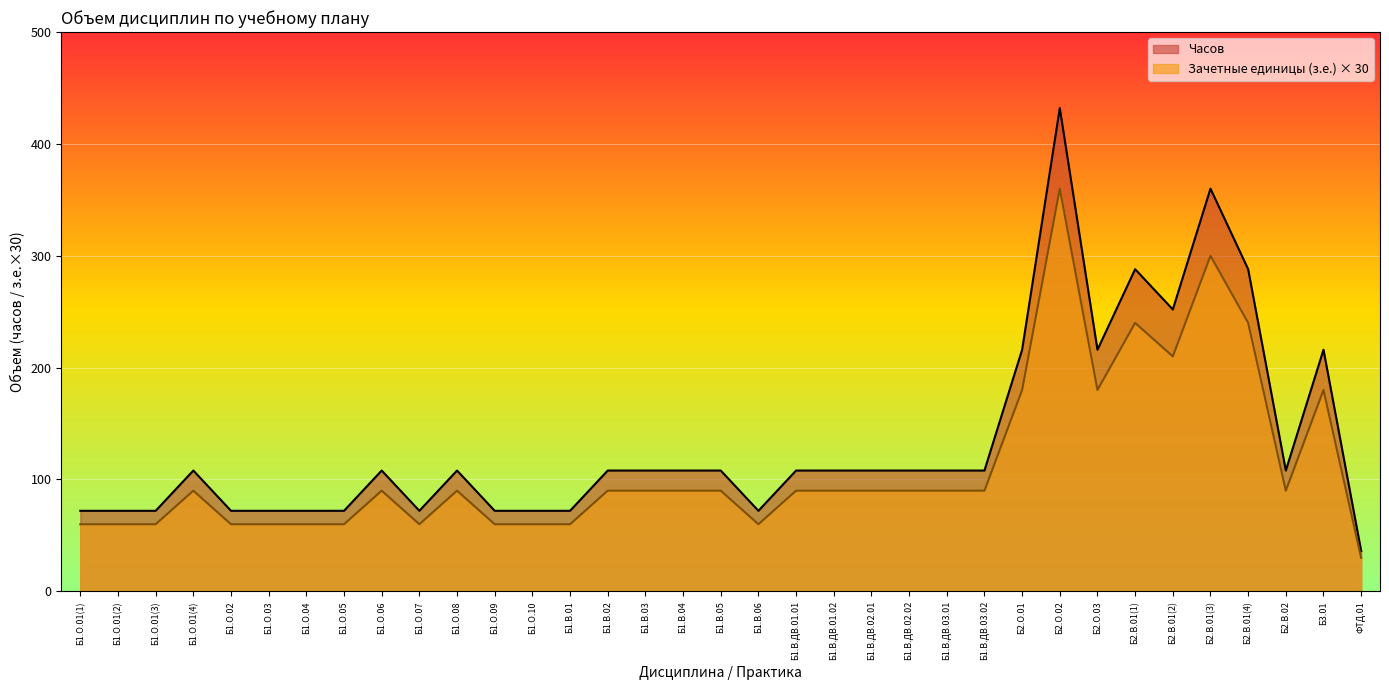

How many lines are shown in the chart?

2